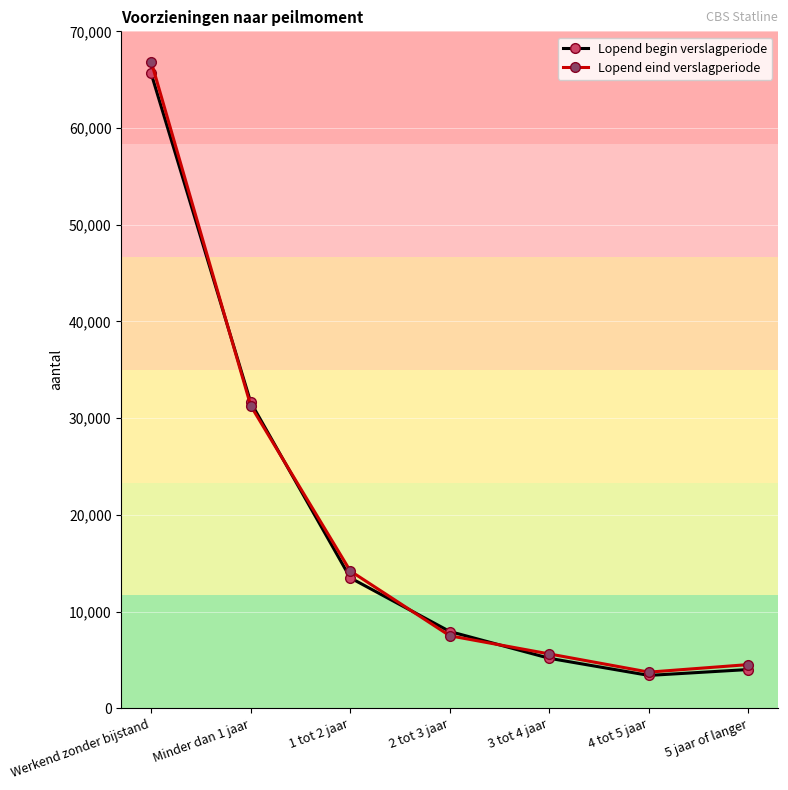

What is the approximate value of Lopend eind verslagperiode at 3 tot 4 jaar, to the nearest 10?

5620